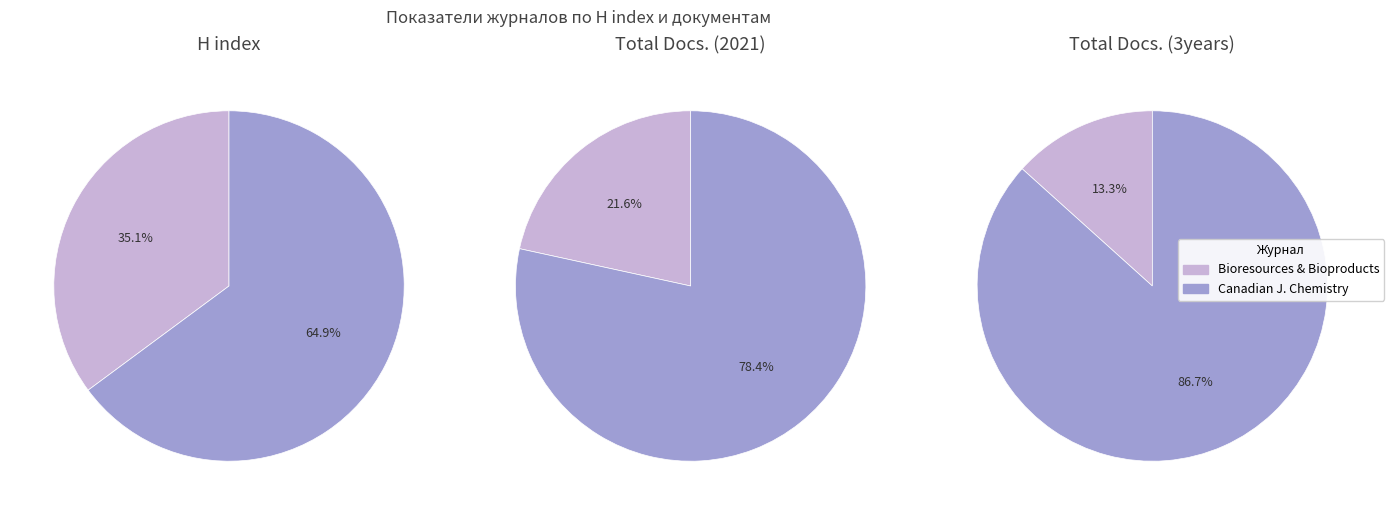

Does Canadian Journal of Chemistry represent more than half of the total?

Yes